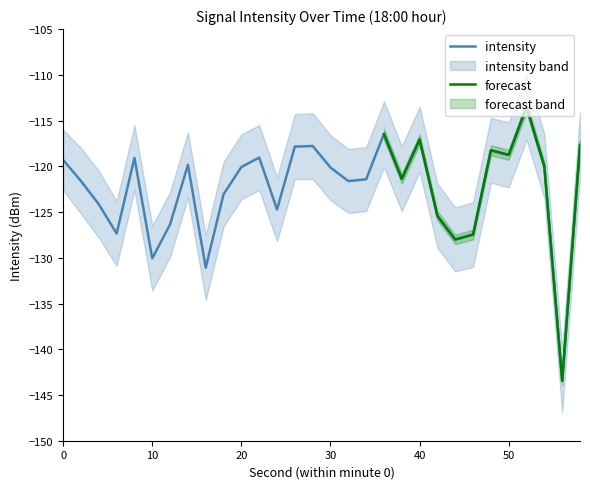

At which category does intensity reach its first local peak?

8